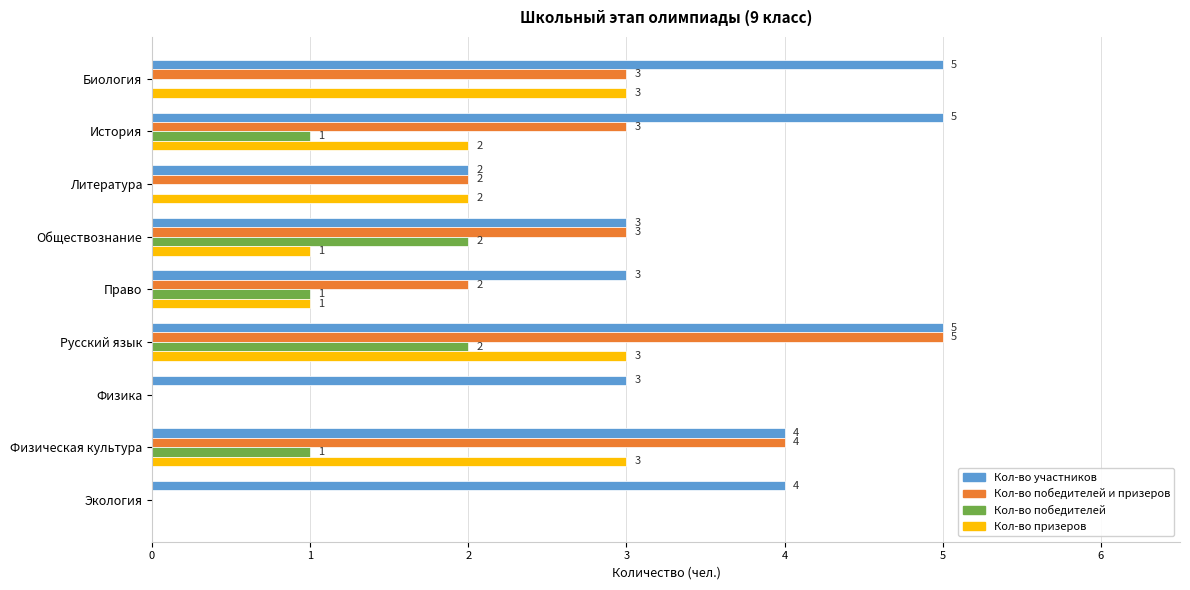

Is the value of Кол-во победителей at Биология greater than the value of Кол-во участников at Физика?

No